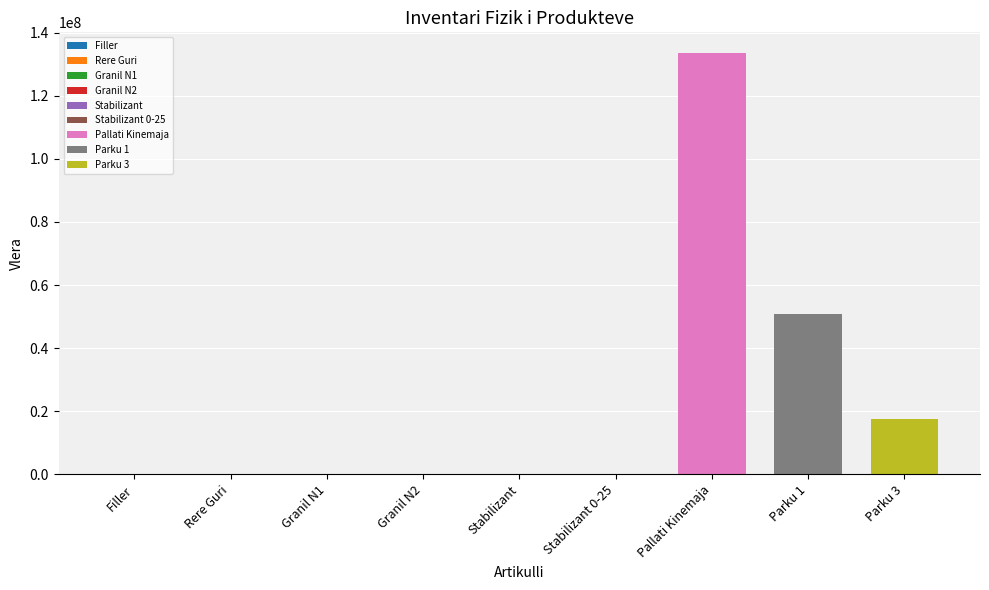

True or false: the data shows 57148.4 at Granil N1.

True